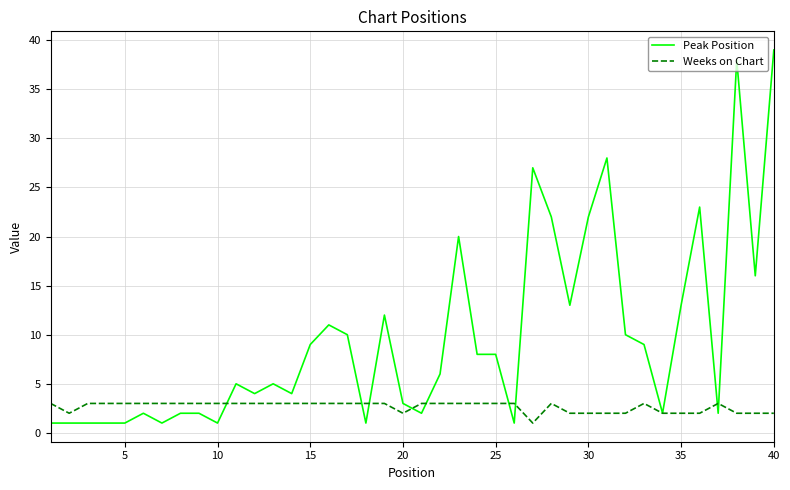

Rank the series by their average value, from highest to lowest.

Peak Position, Weeks on Chart